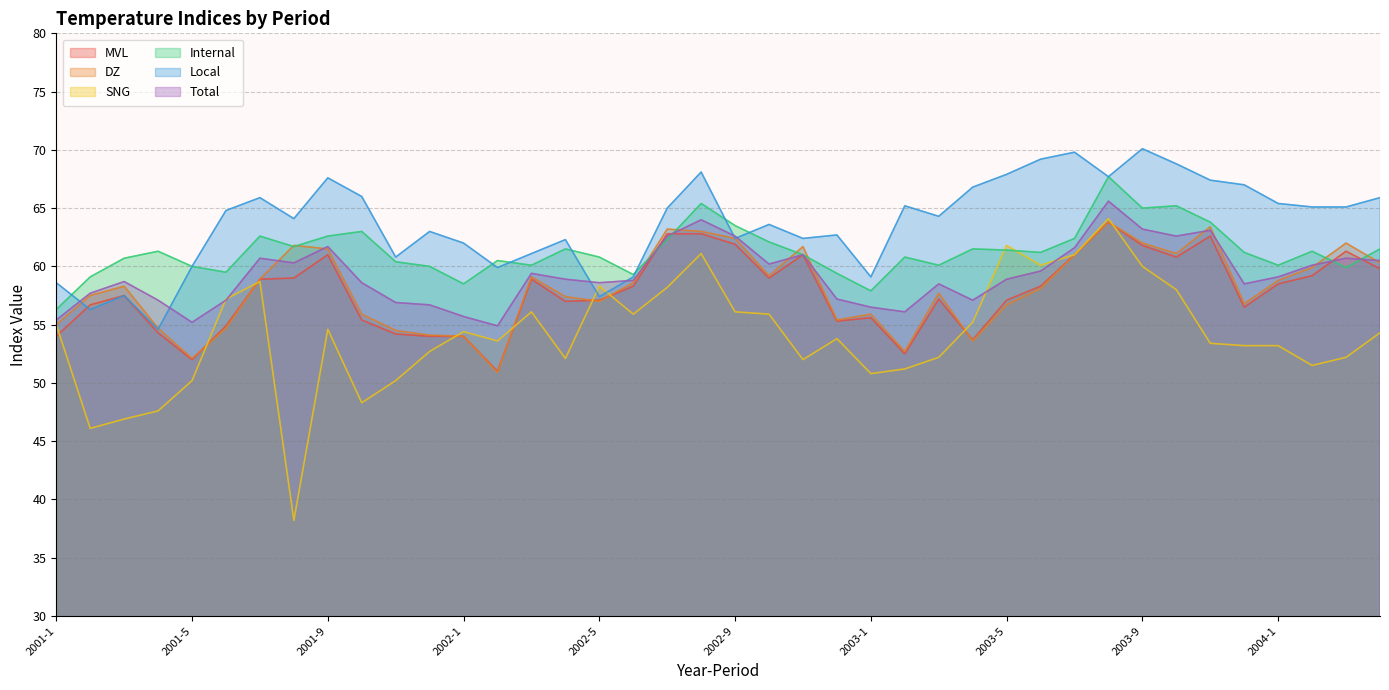

Reading left to right, list all the values displayed in this chart.

MVL: 54.0	56.7	57.5	54.3	52.0	54.9	58.9	59.0	61.0	55.4	54.2	54.0	54.0	51.0	58.9	57.0	57.1	58.3	62.8	62.8	61.9	59.0	61.0	55.3	55.6	52.5	57.2	53.7	57.1	58.3	61.0	63.8	61.8	60.8	62.6	56.5	58.5	59.2	61.3	59.8
DZ: 55.0	57.5	58.3	54.7	52.1	54.7	58.9	61.8	61.5	55.9	54.5	54.1	54.0	50.9	59.1	57.4	57.0	58.6	63.2	63.0	62.4	59.2	61.7	55.4	55.9	52.7	57.7	53.6	56.7	58.1	61.0	63.8	62.0	61.1	63.4	56.8	58.8	59.9	62.0	60.3
SNG: 55.0	46.1	46.9	47.6	50.2	57.2	58.7	38.2	54.6	48.3	50.2	52.7	54.4	53.6	56.1	52.1	58.3	55.9	58.2	61.1	56.1	55.9	52.0	53.8	50.8	51.2	52.2	55.2	61.8	60.1	61.0	64.1	60.0	58.0	53.4	53.2	53.2	51.5	52.2	54.3
Internal: 56.3	59.1	60.7	61.3	60.0	59.5	62.6	61.7	62.6	63.0	60.4	60.0	58.5	60.5	60.1	61.5	60.8	59.3	62.3	65.4	63.5	62.1	61.0	59.4	57.9	60.8	60.1	61.5	61.4	61.2	62.4	67.7	65.0	65.2	63.8	61.2	60.1	61.3	59.9	61.5
Local: 58.6	56.3	57.5	54.6	60.0	64.8	65.9	64.1	67.6	66.0	60.8	63.0	62.0	59.9	61.1	62.3	57.4	59.1	65.0	68.1	62.4	63.6	62.4	62.7	59.1	65.2	64.3	66.8	67.9	69.2	69.8	67.7	70.1	68.8	67.4	67.0	65.4	65.1	65.1	65.9
Total: 55.4	57.7	58.7	57.1	55.2	57.1	60.7	60.3	61.7	58.6	56.9	56.7	55.7	54.9	59.4	58.9	58.6	58.8	62.6	64.0	62.6	60.2	61.0	57.2	56.5	56.1	58.5	57.1	58.9	59.6	61.6	65.6	63.2	62.6	63.1	58.5	59.1	60.1	60.7	60.5